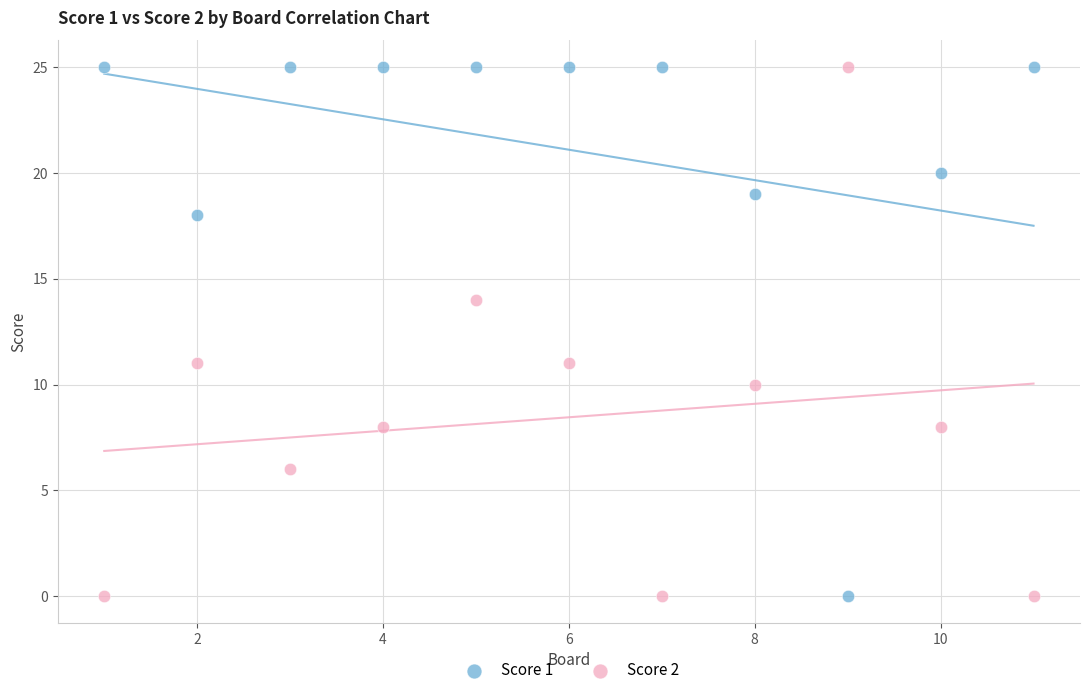

Across all data points, what is the range of X values (max minus min)?

10